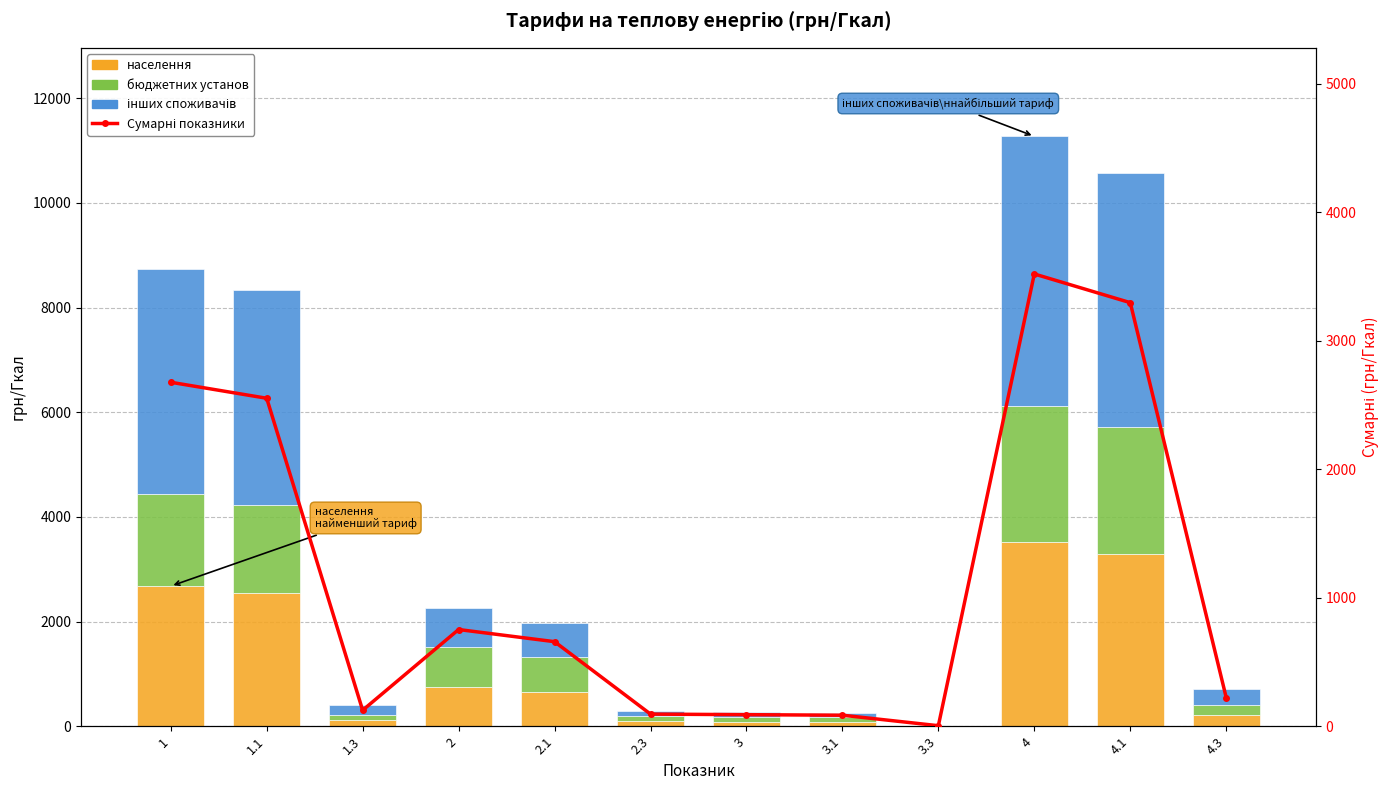

At which category does the chart reach its peak across all series?

4